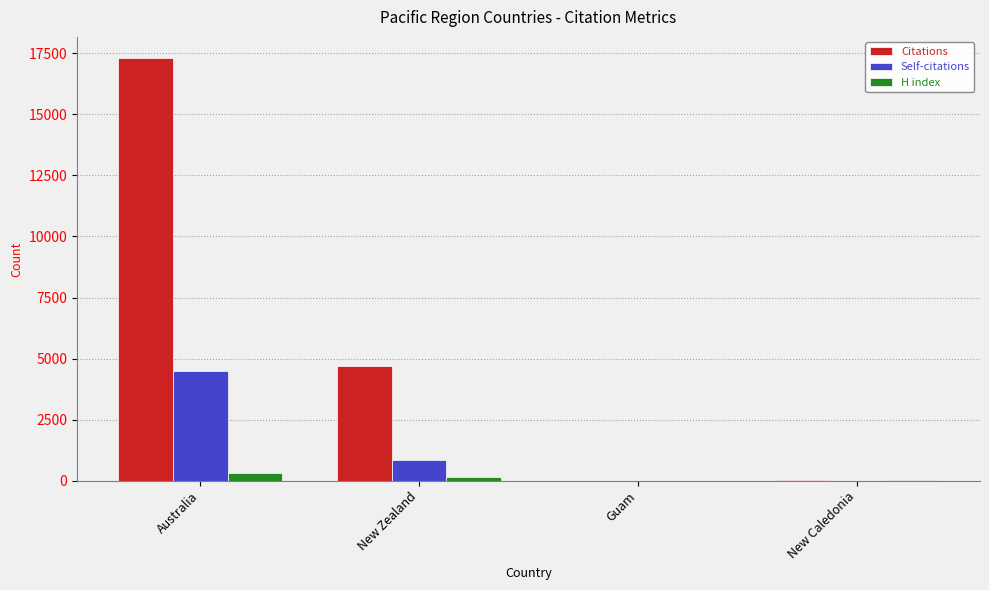

Which series has the largest total across all categories?

Citations